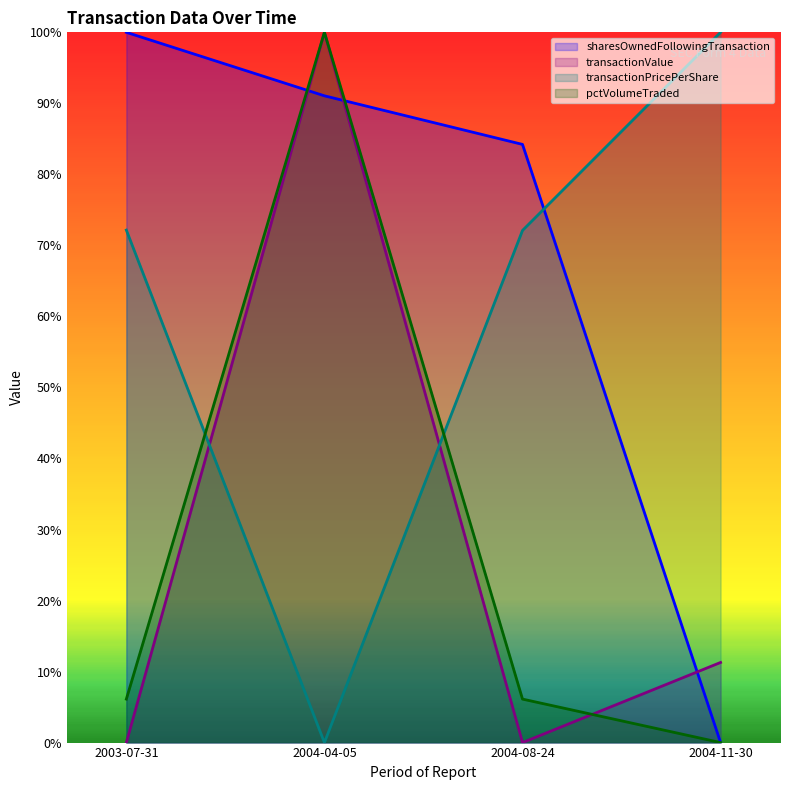

Which series has the largest range (max minus min)?

transactionPricePerShare